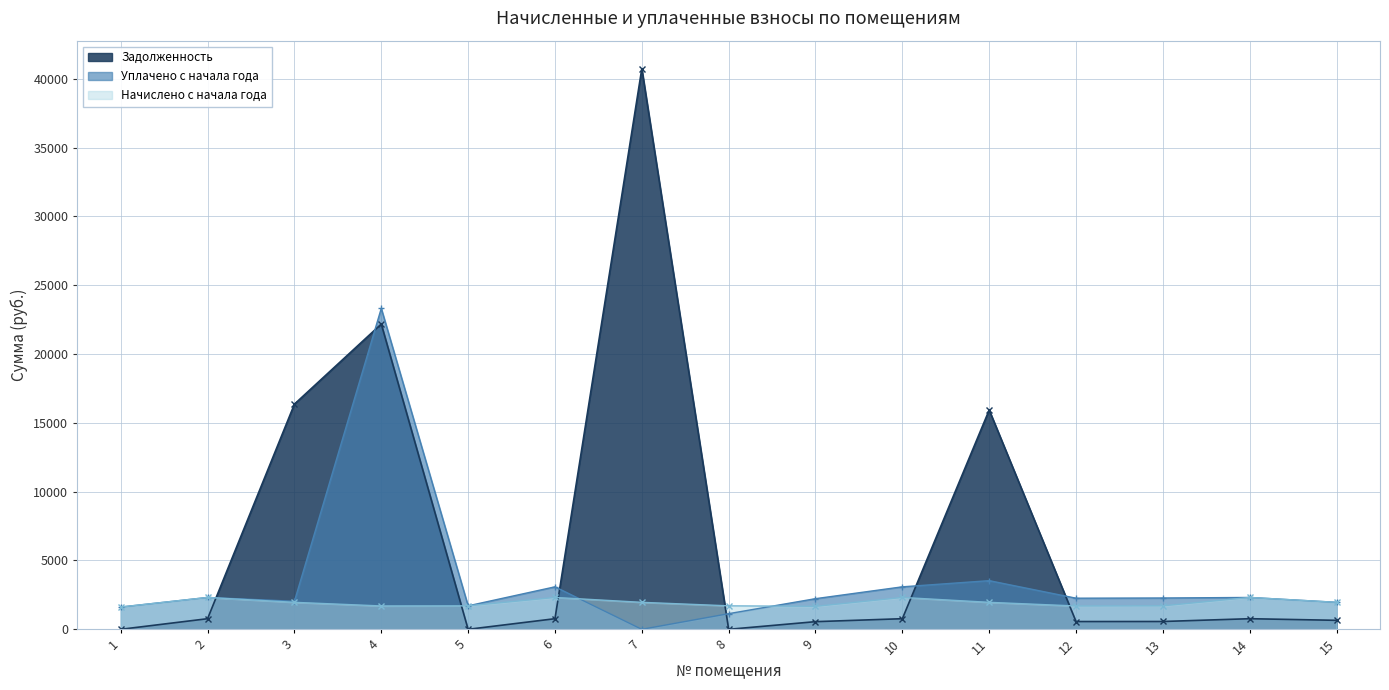

In уплачено, how many points are lower than both neighbors (excluding endpoints)?

4